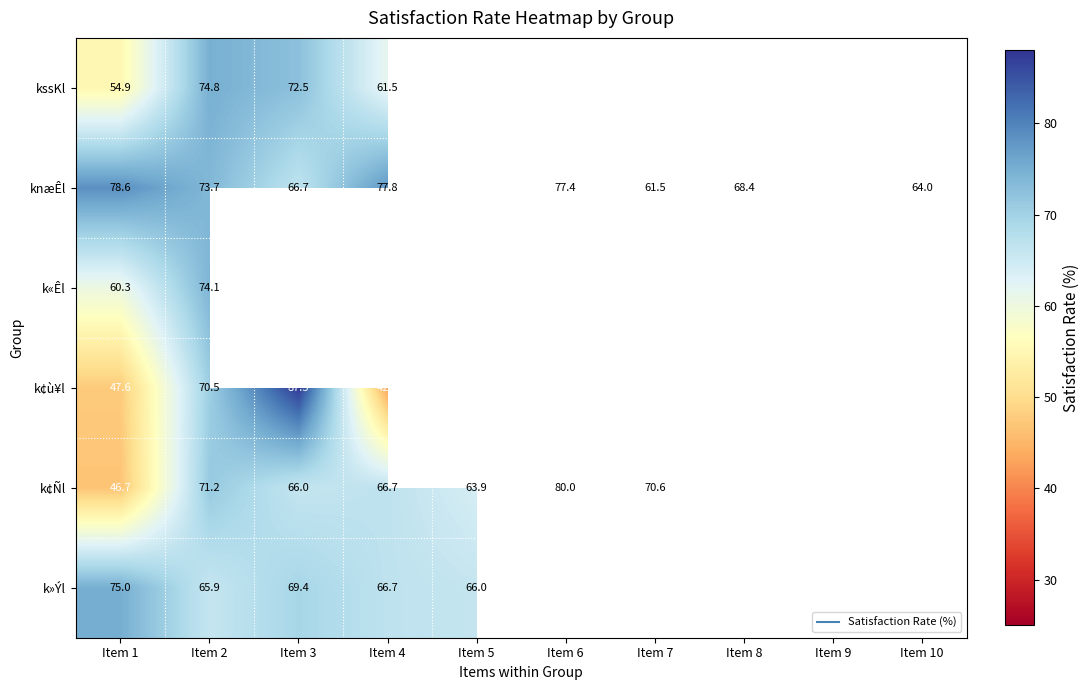

Which series changed the most between Item 5 and Item 7?

knæÊl